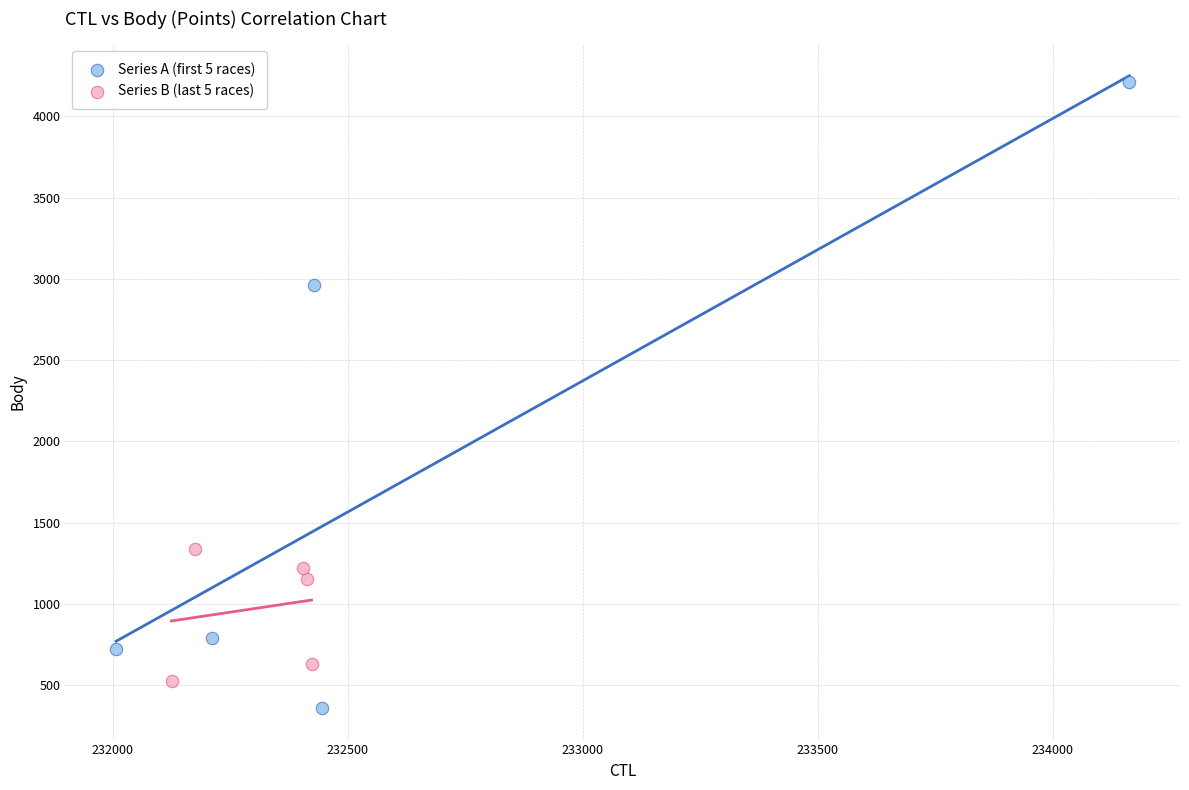

Which series has the largest Y range (max minus min)?

Series A (first 5 races)